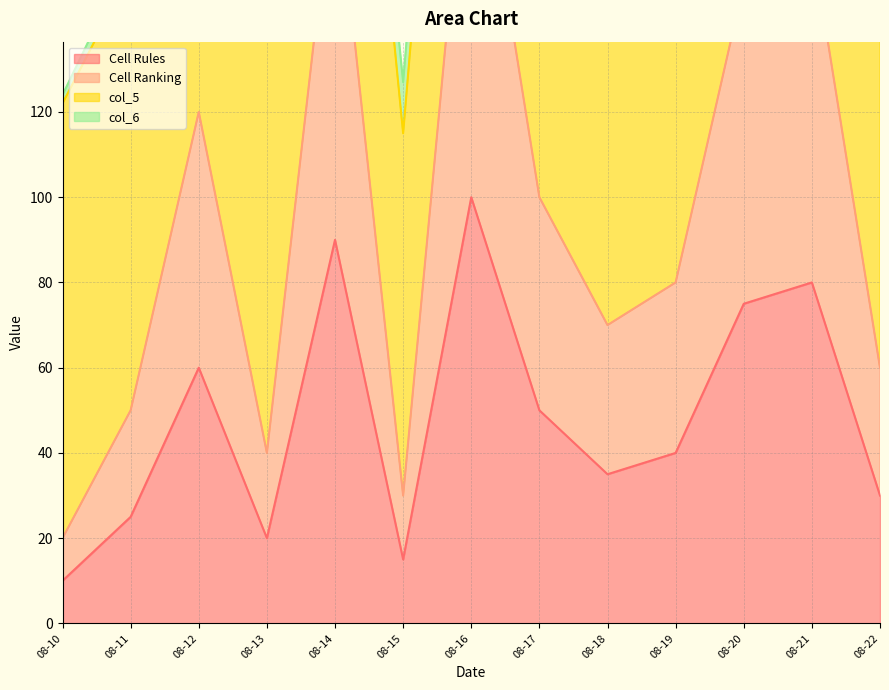

What is the value of the Cell Ranking point at the 3rd from the left?

120